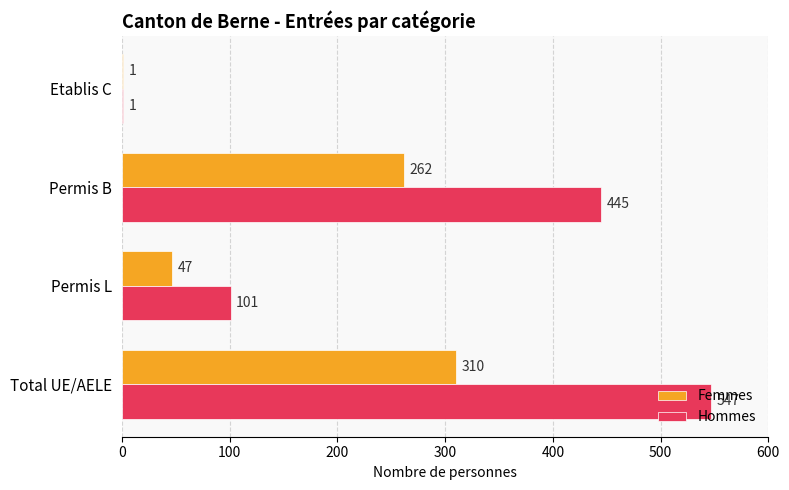

Which label corresponds to the largest value in the chart?

Total UE/AELE